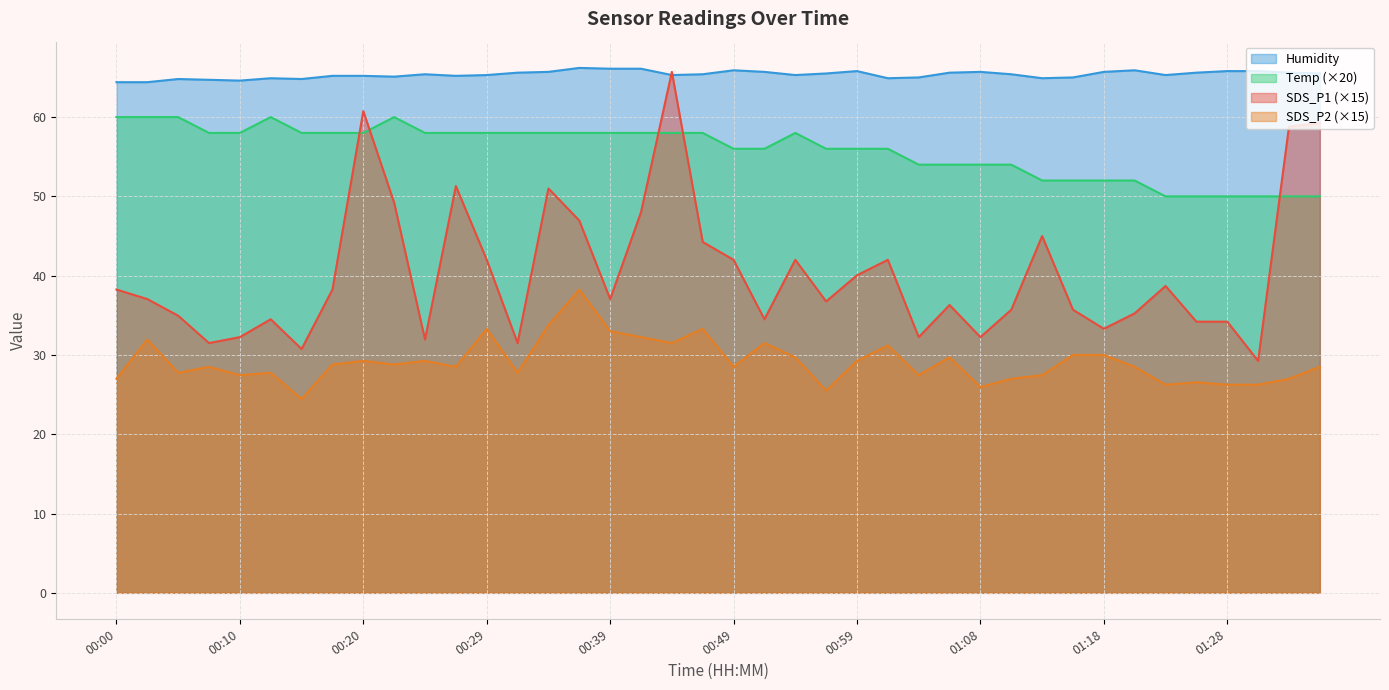

At which category does SDS_P1 reach its first local peak?

00:12